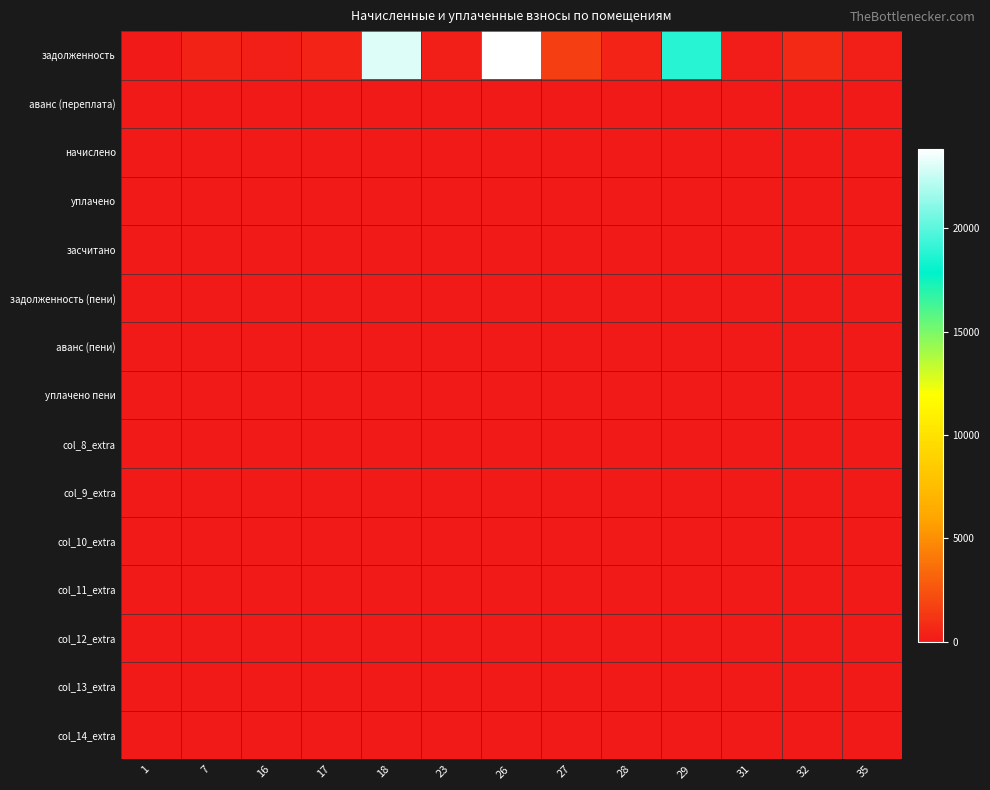

Count the number of data series in this chart.

15